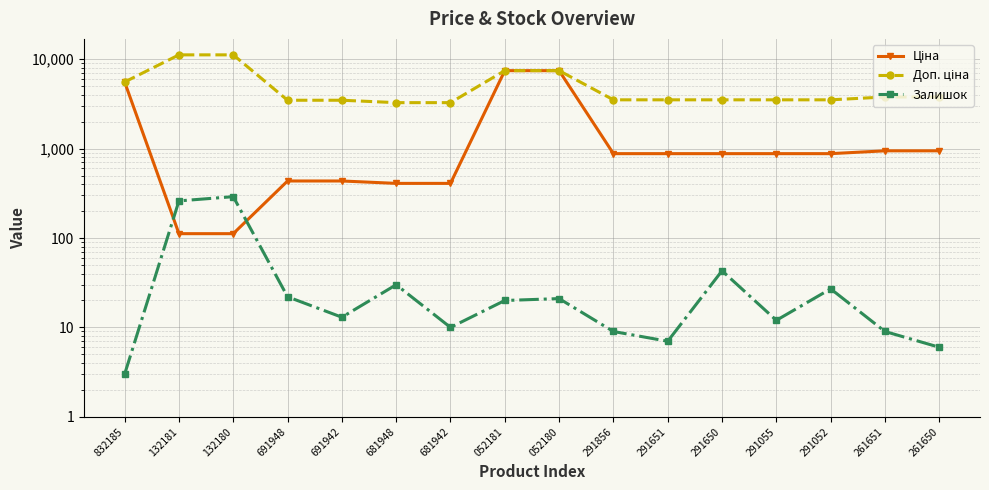

What is the difference between the maximum and minimum values in the Доп. ціна series?

7916.2